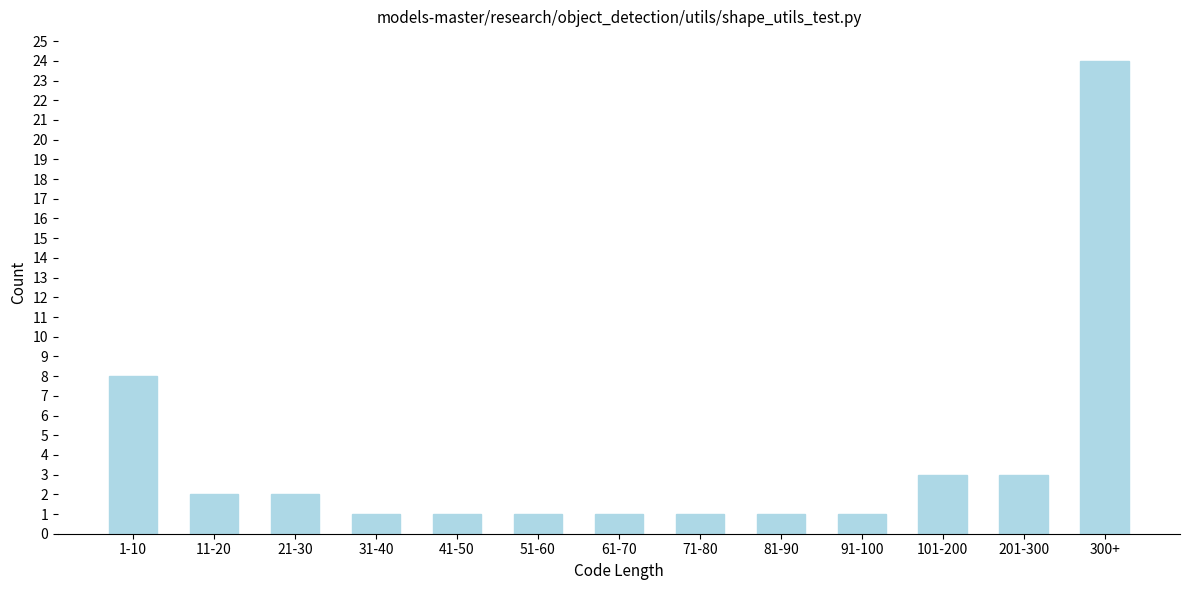

Reading right to left, what are all the values shown in this chart?

24	3	3	1	1	1	1	1	1	1	2	2	8